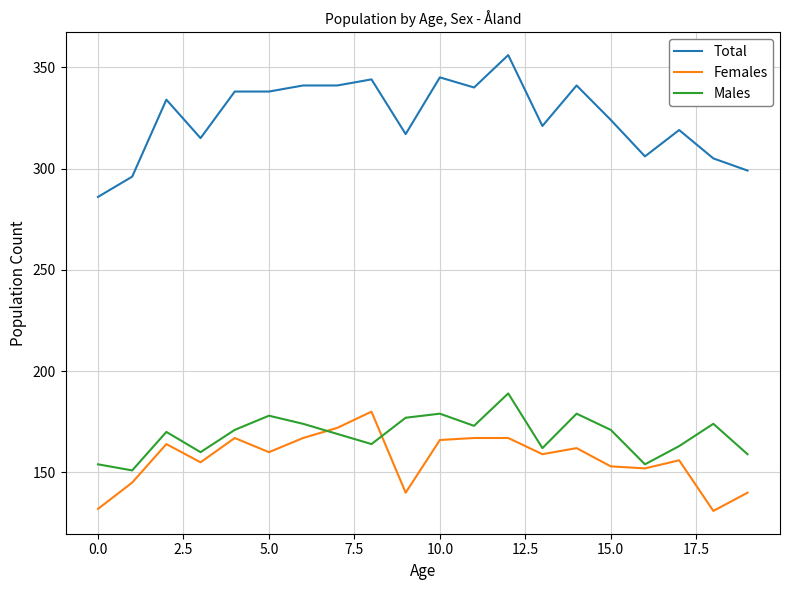

What is the lowest value of the Females series?

131